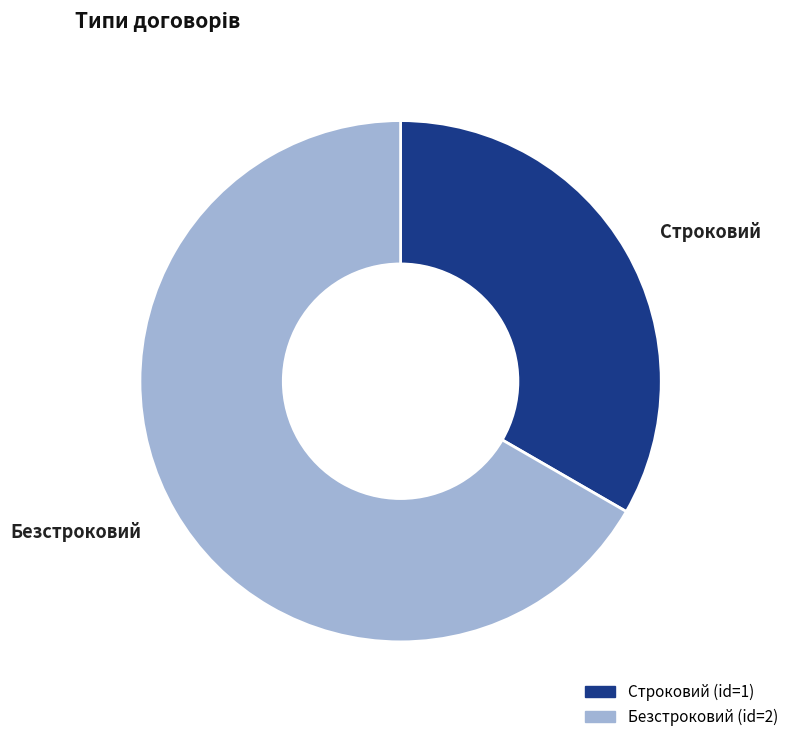

Rank the categories by value from highest to lowest.

Безстроковий, Строковий